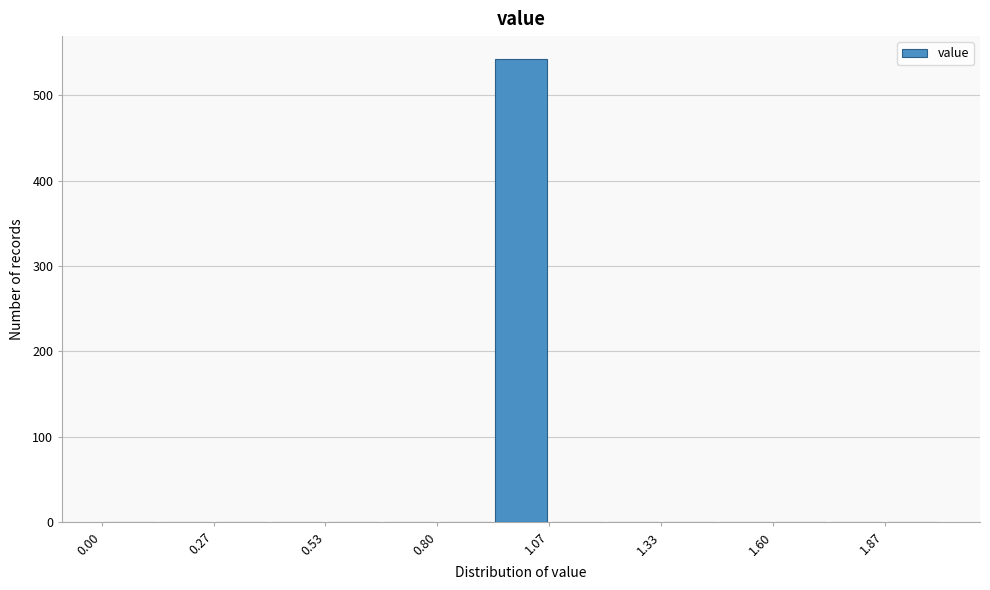

Around what value on the x-axis is the tallest bar? Give the approximate position of its centre, as read against the axis.

1.00